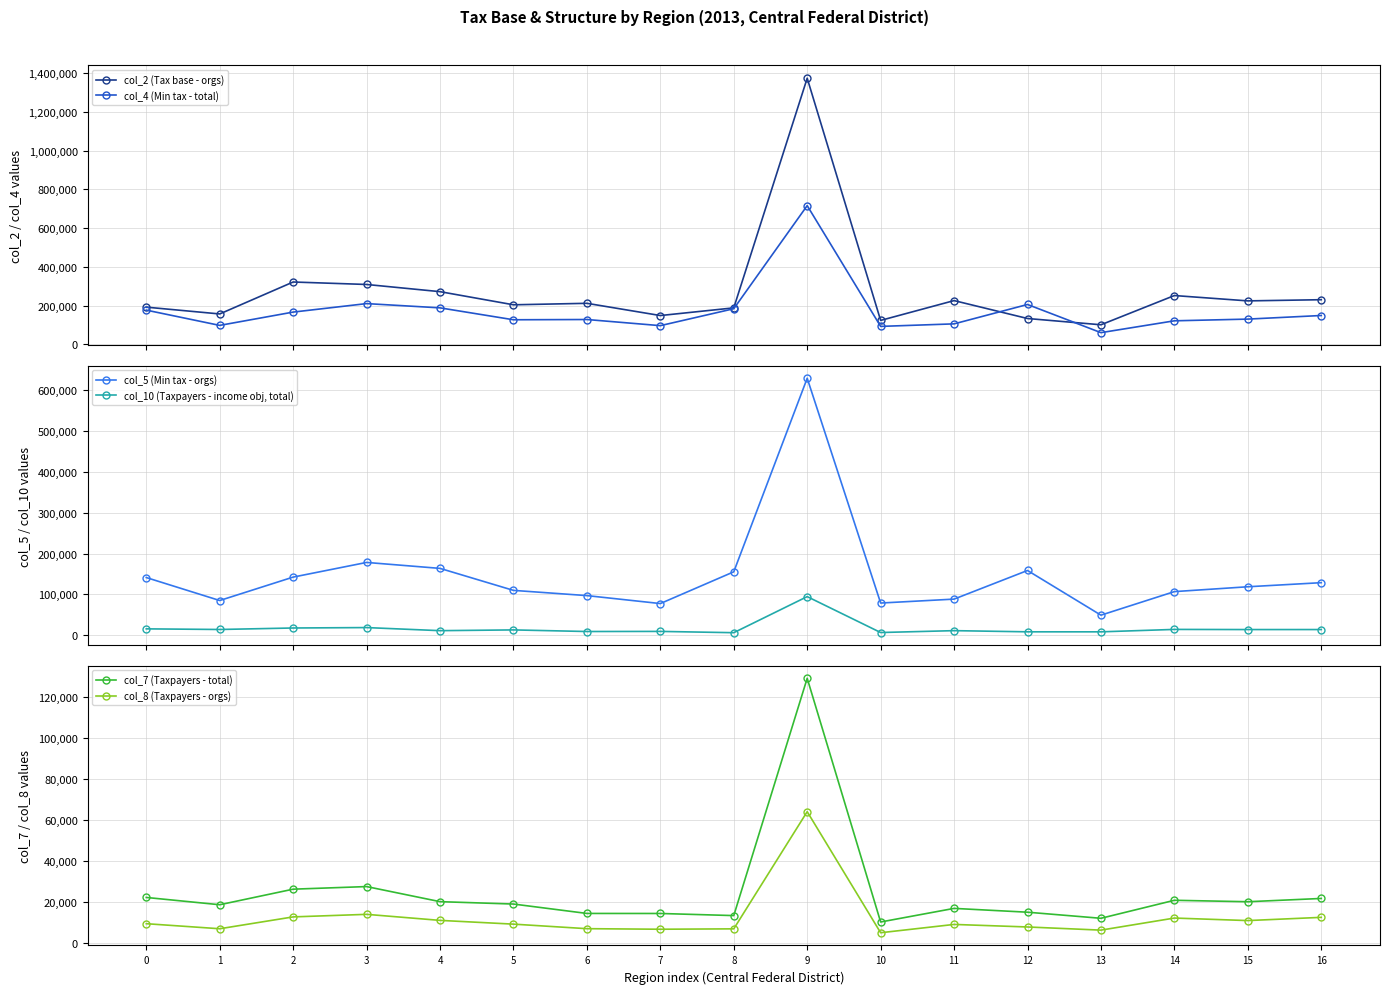

Does the chart display data point markers on the line(s)?

Yes